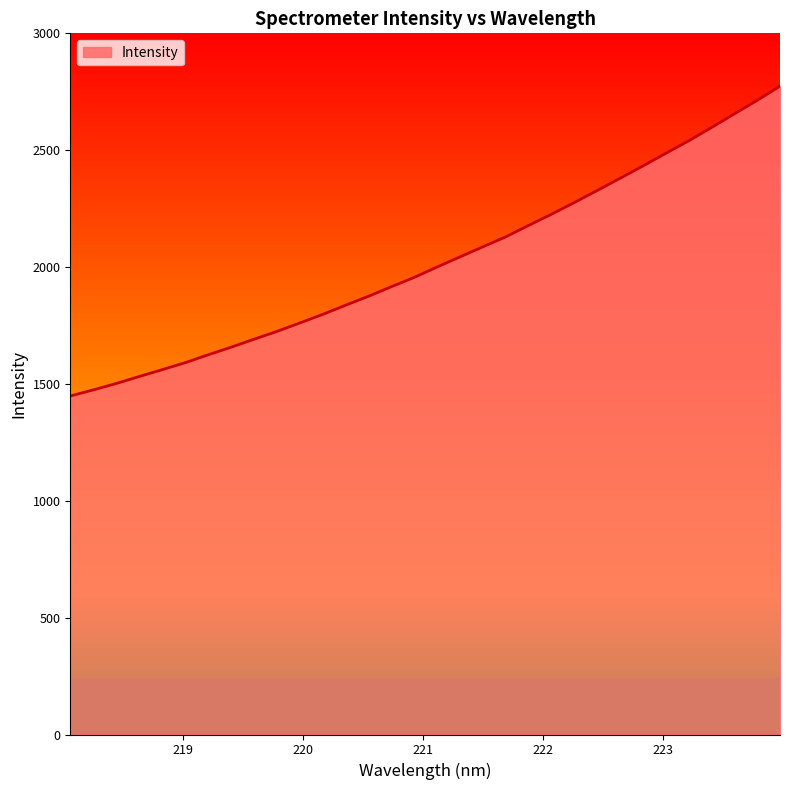

What position from the left is 220.7354?

15